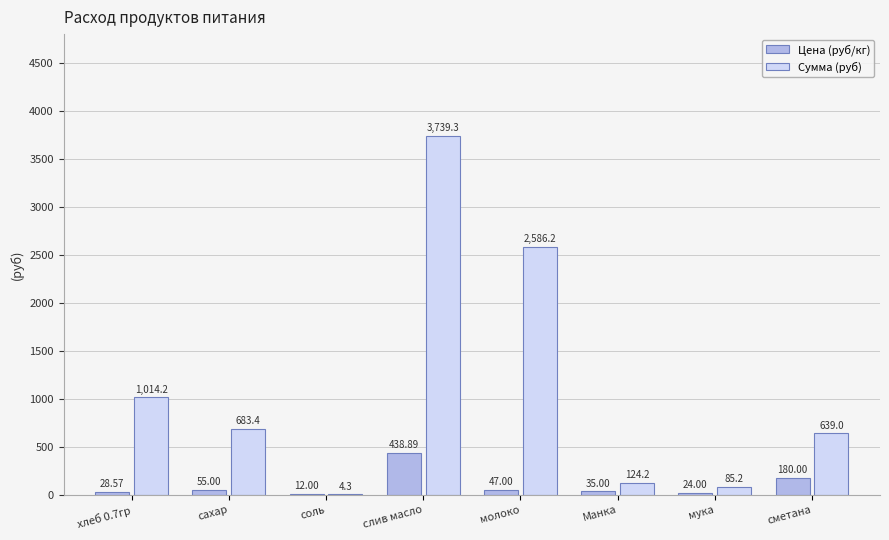

The Сумма (руб) series shows 1014.2 at хлеб 0.7гр. True or false?

True